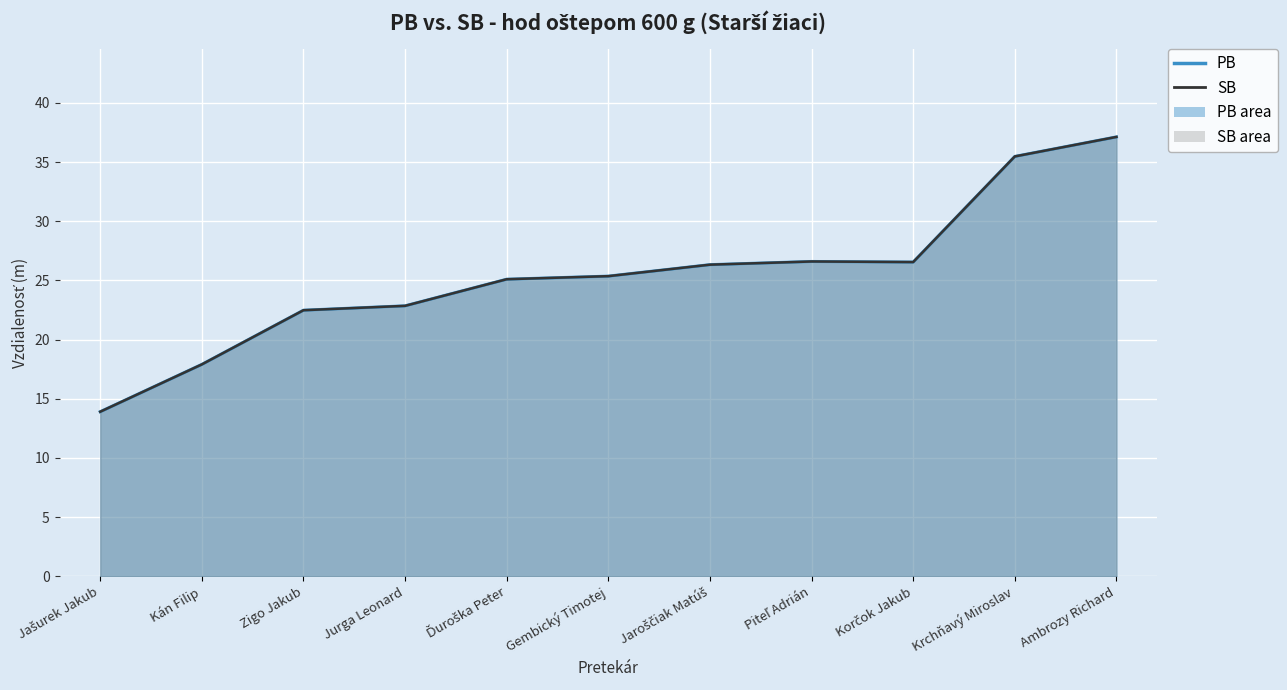

At how many categories does at least one series exceed 33?

2